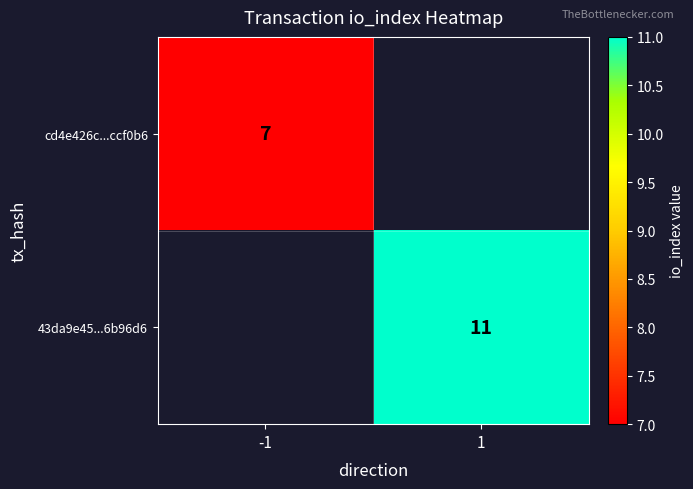

True or false: 43da9e45...6b96d6 has a value of 6 at 1.

False